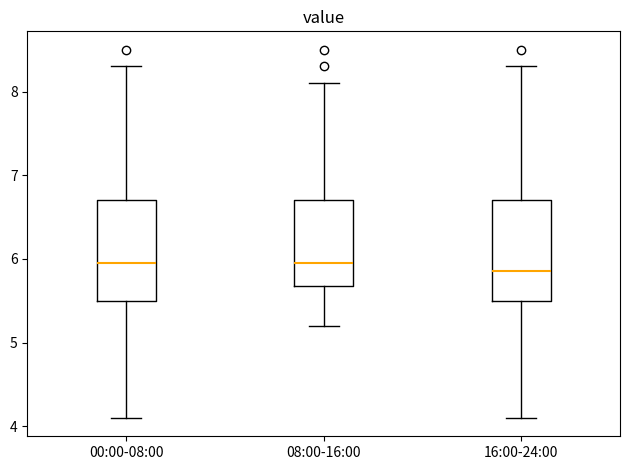

Which box's median line is the lowest?

16:00-24:00